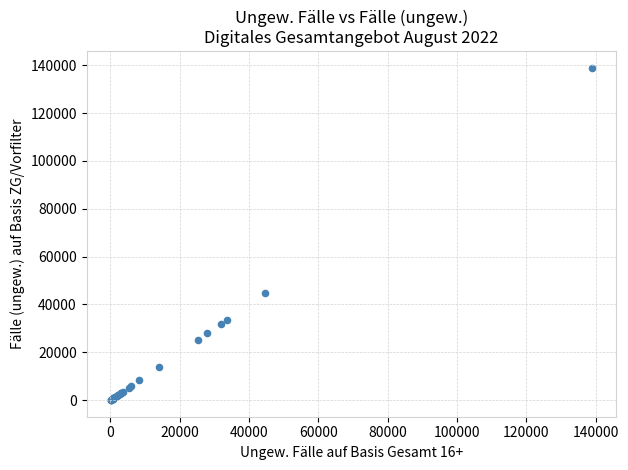

What Y value in the scatter plot is closest to 69487?

44664